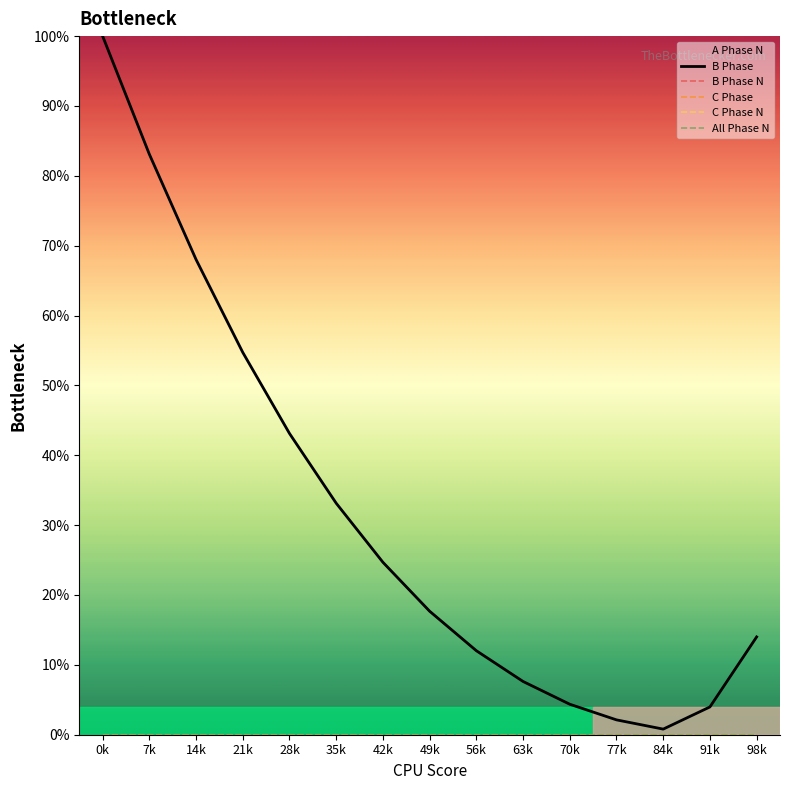

What position from the right is 7k?

14